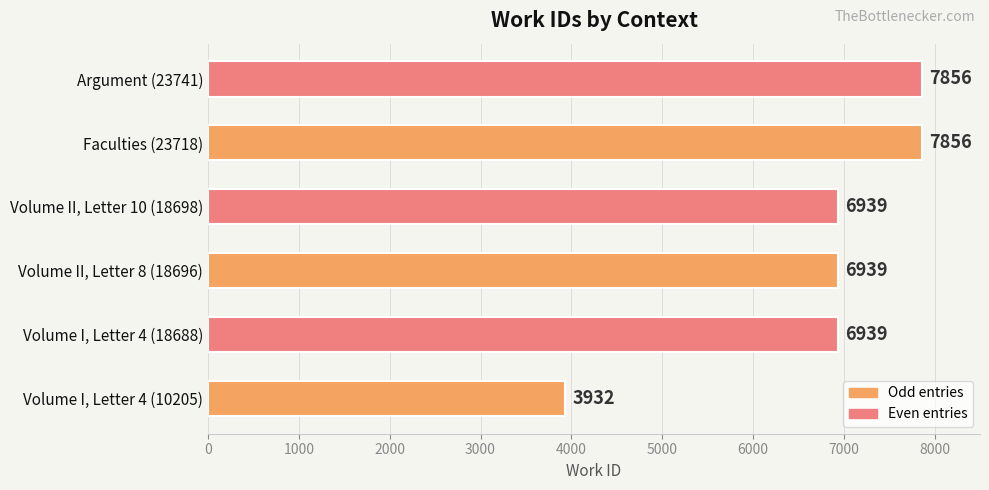

What is the change in value from Volume I, Letter 4 (18688) to Faculties (23718)?

+917